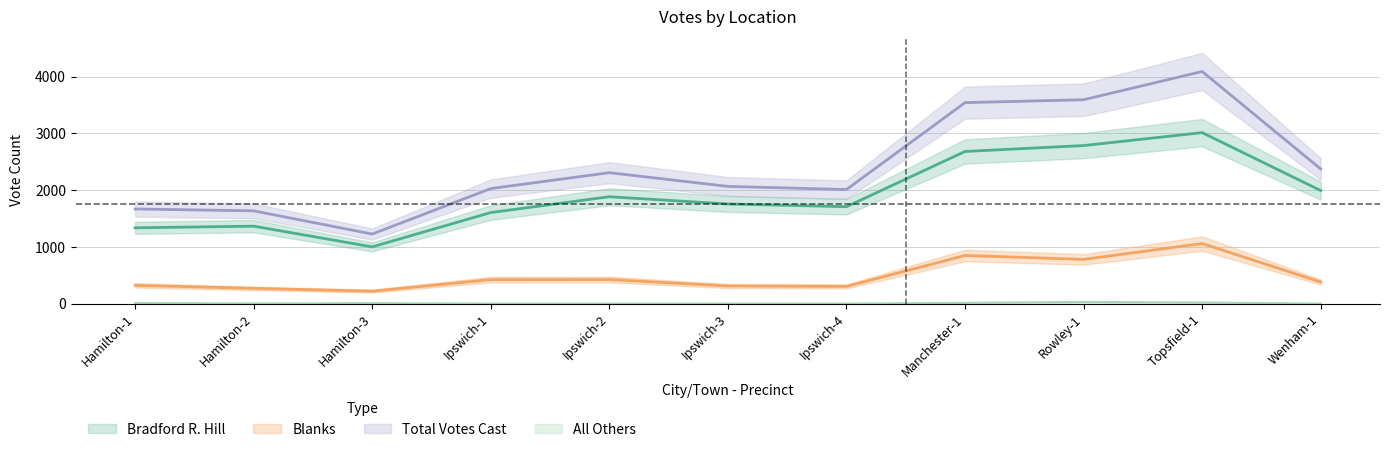

In All Others, how many points are lower than both neighbors (excluding endpoints)?

1